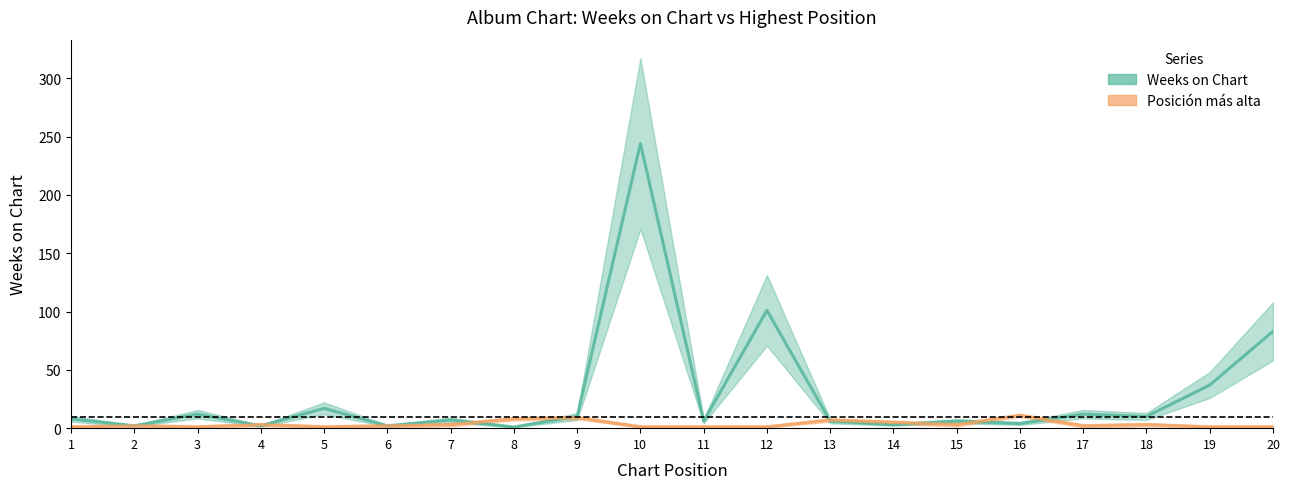

Which category has the lowest value across all series?

8